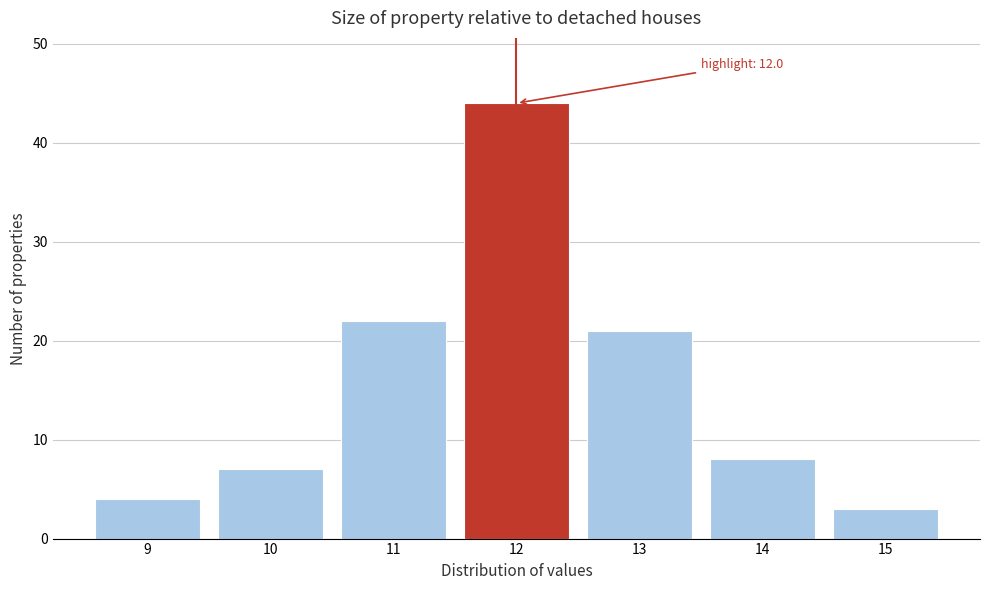

Reading left to right, transcribe all the data shown in this chart.

9=4	10=7	11=22	12=44	13=21	14=8	15=3